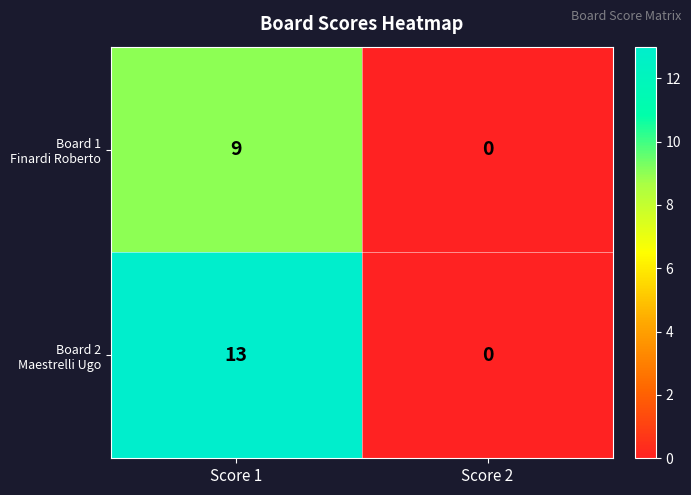

What is the spread (max minus min) of values at Score 1?

4